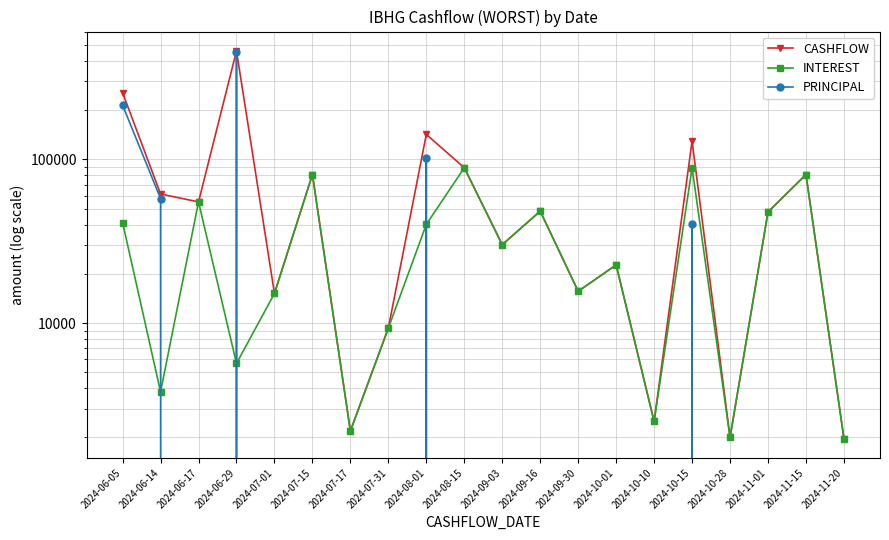

Rank the categories by PRINCIPAL value from highest to lowest.

2024-06-29, 2024-06-05, 2024-08-01, 2024-06-14, 2024-10-15, 2024-06-17, 2024-07-01, 2024-07-15, 2024-07-17, 2024-07-31, 2024-08-15, 2024-09-03, 2024-09-16, 2024-09-30, 2024-10-01, 2024-10-10, 2024-10-28, 2024-11-01, 2024-11-15, 2024-11-20